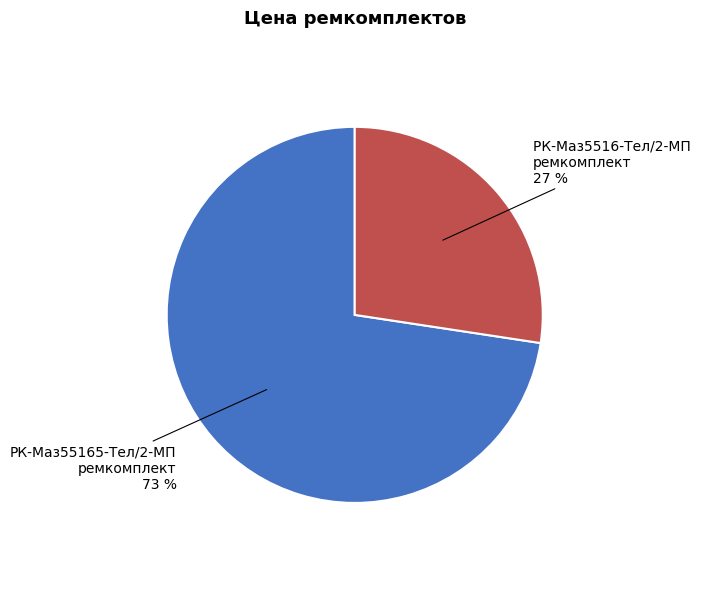

To the nearest percent, what is the average slice percentage?

50%